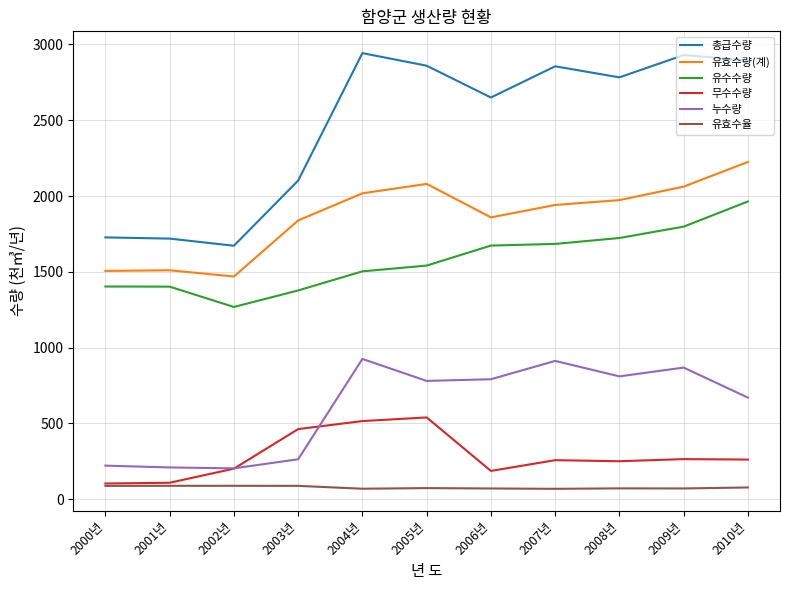

True or false: 누수량 has more than 2 points higher than both neighbors.

True